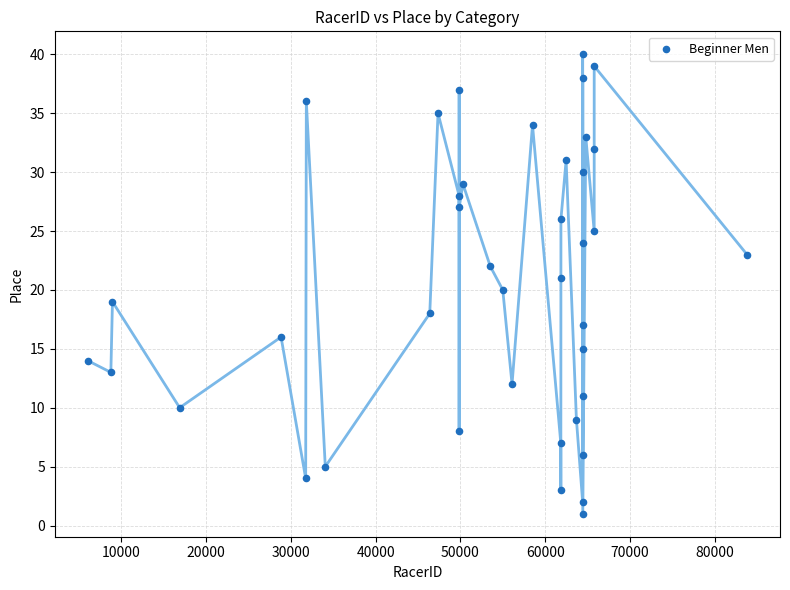

What is the range of Y values (max minus min)?

39